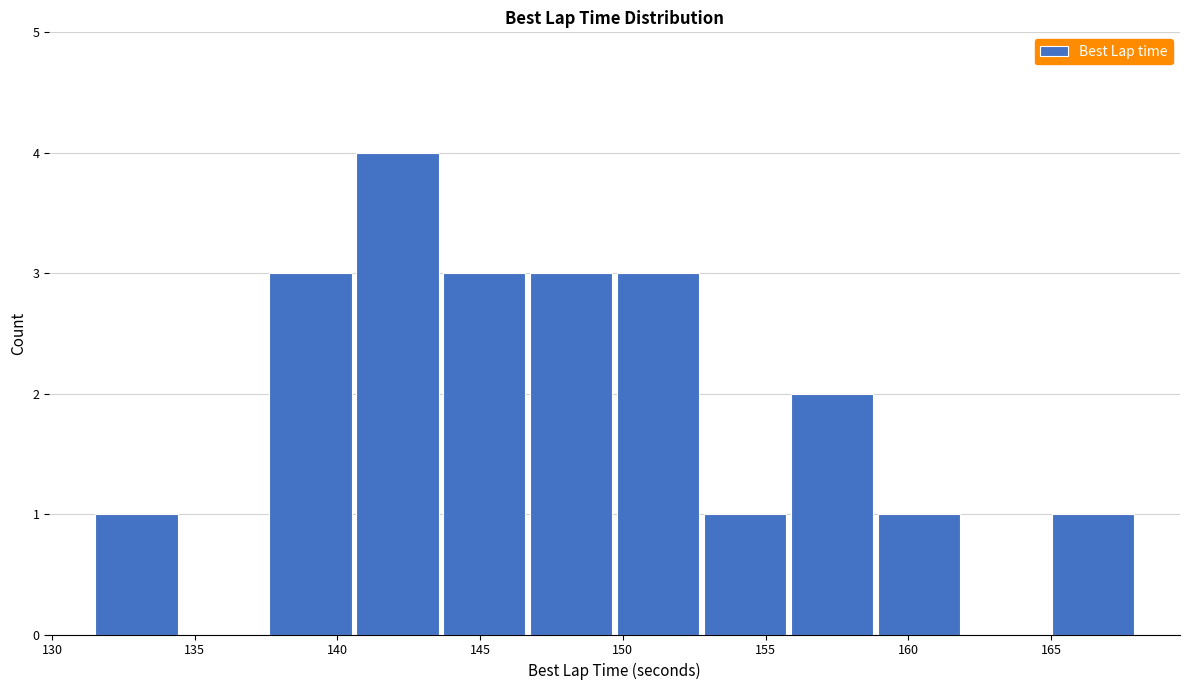

Reading left to right, list every bar in this chart as the range it spans on the x-axis followed by its height. Neither the bar edges nor the heights are printed on the chart, so give them approximately, as read against the axes.

131.5 to 134.5: 1
134.5 to 137.5: 0
137.5 to 140.5: 3
140.5 to 143.5: 4
143.5 to 146.5: 3
146.5 to 149.5: 3
149.5 to 153.0: 3
153.0 to 156.0: 1
156.0 to 159.0: 2
159.0 to 162.0: 1
162.0 to 165.0: 0
165.0 to 168.0: 1